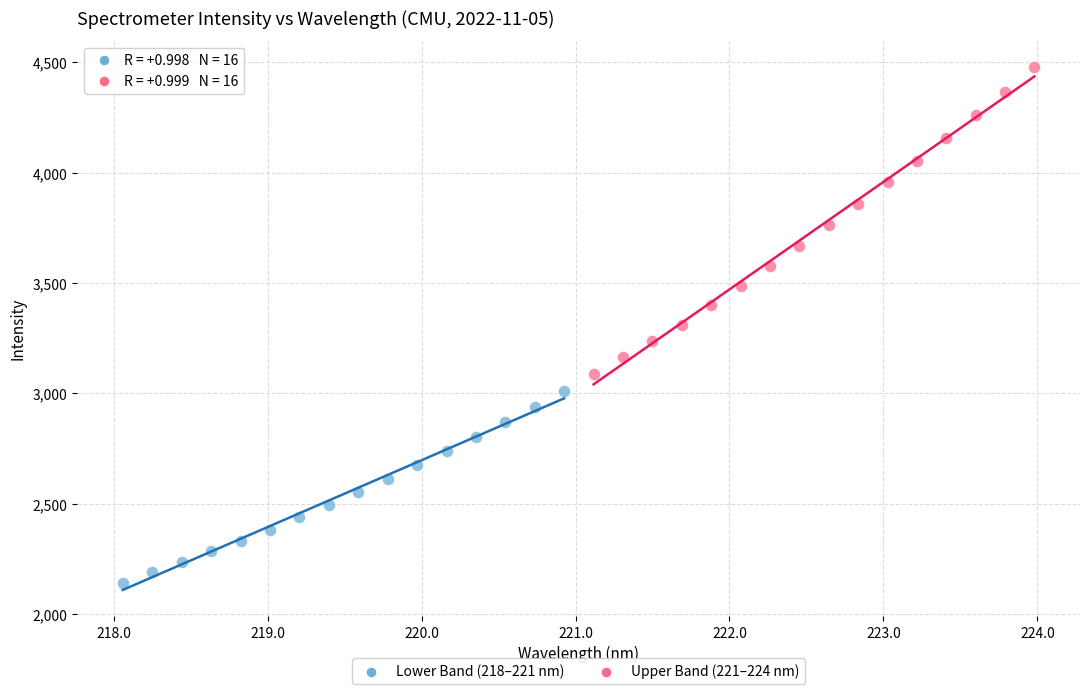

Which series reaches the minimum Y coordinate?

Lower Band (218–221 nm)